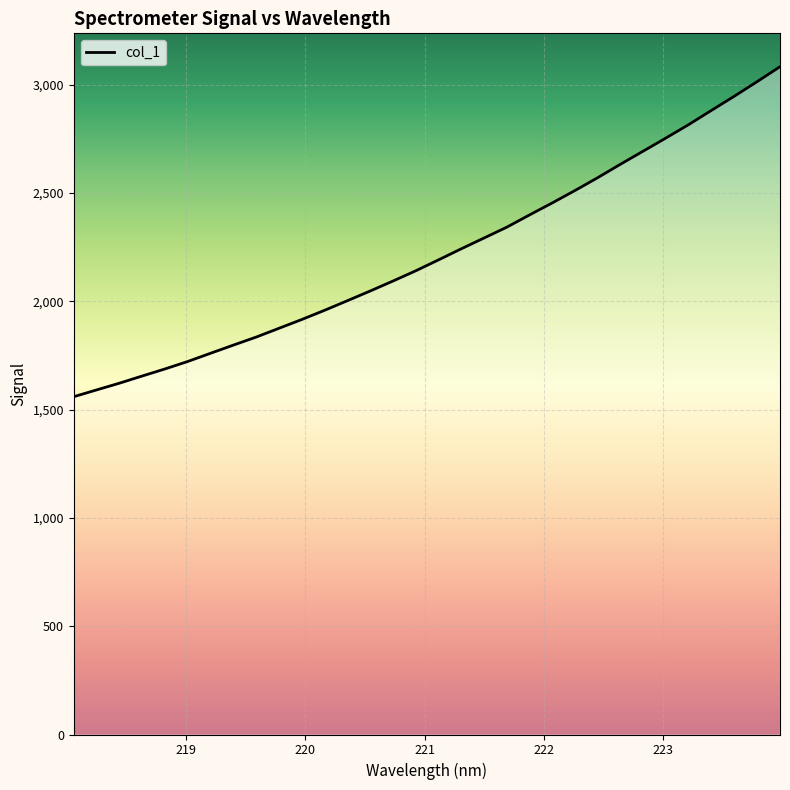

What is the smallest value displayed?

1559.4